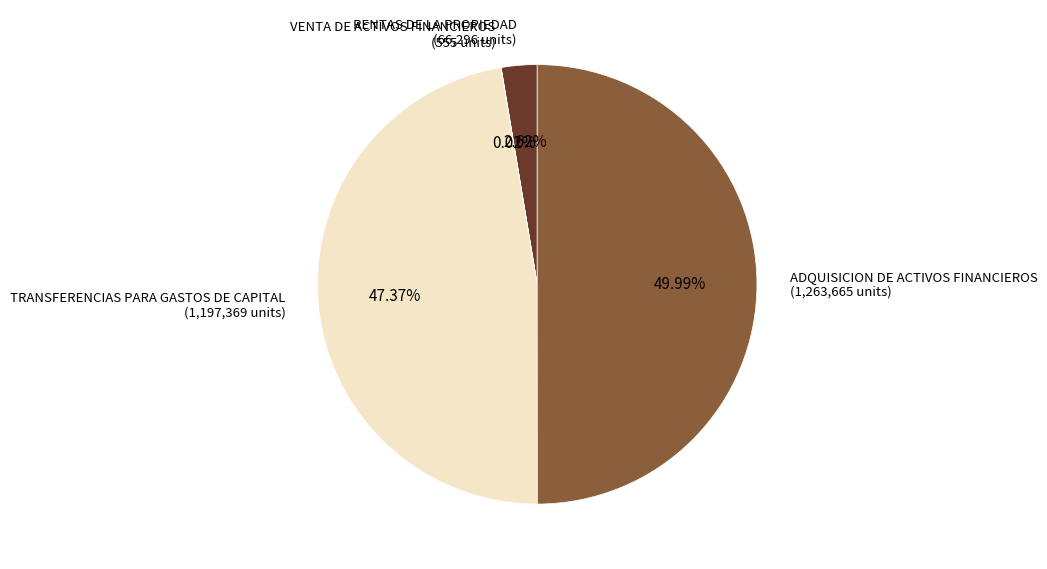

To the nearest percent, what is the difference between the largest and smallest slice percentages?

50%